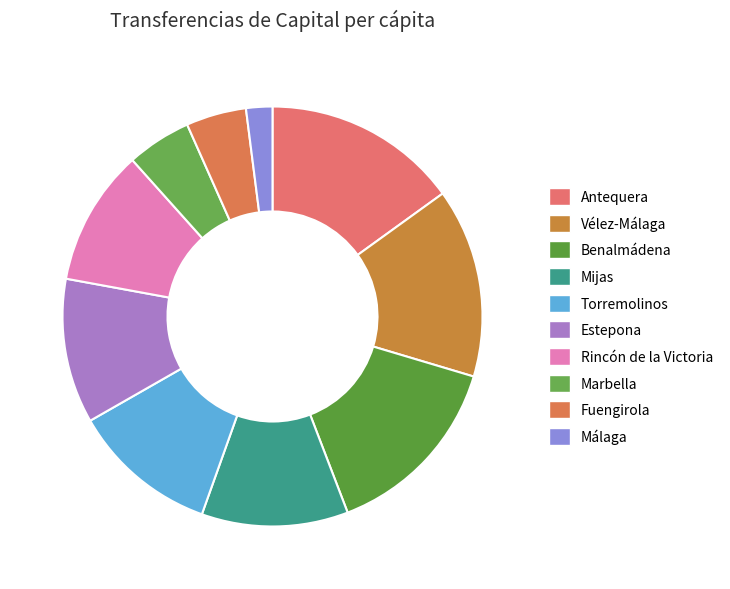

Is there a majority slice in this chart?

No